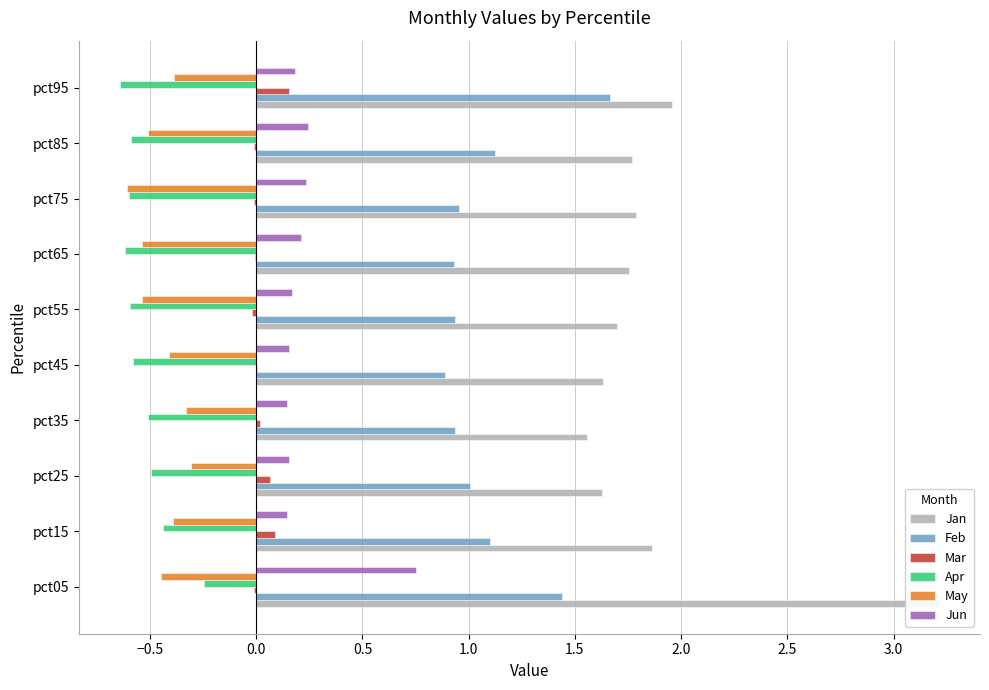

What is the minimum value for Feb?

0.9